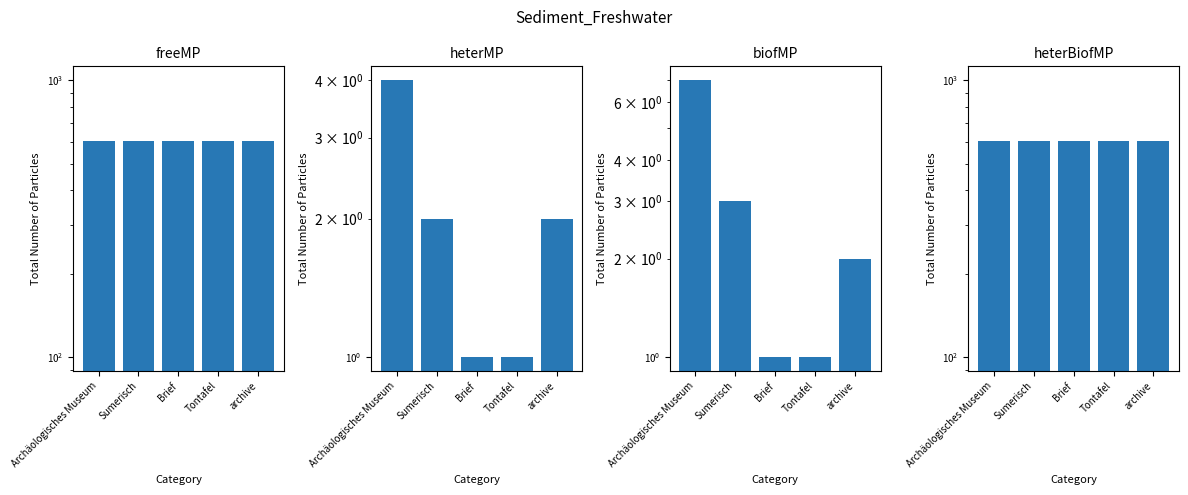

Rank the categories by heterMP value from highest to lowest.

Archäologisches Museum, Sumerisch, archive, Brief, Tontafel